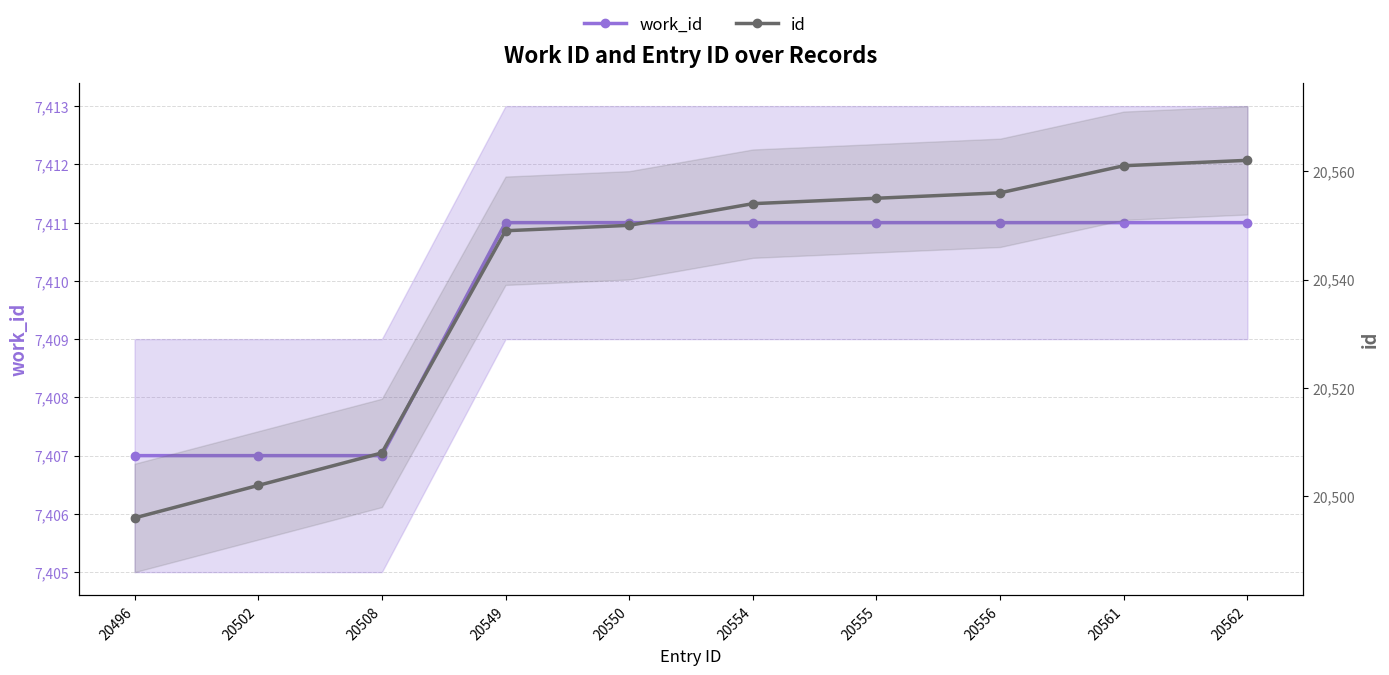

Is it true that id equals 13156 at 20502?

False